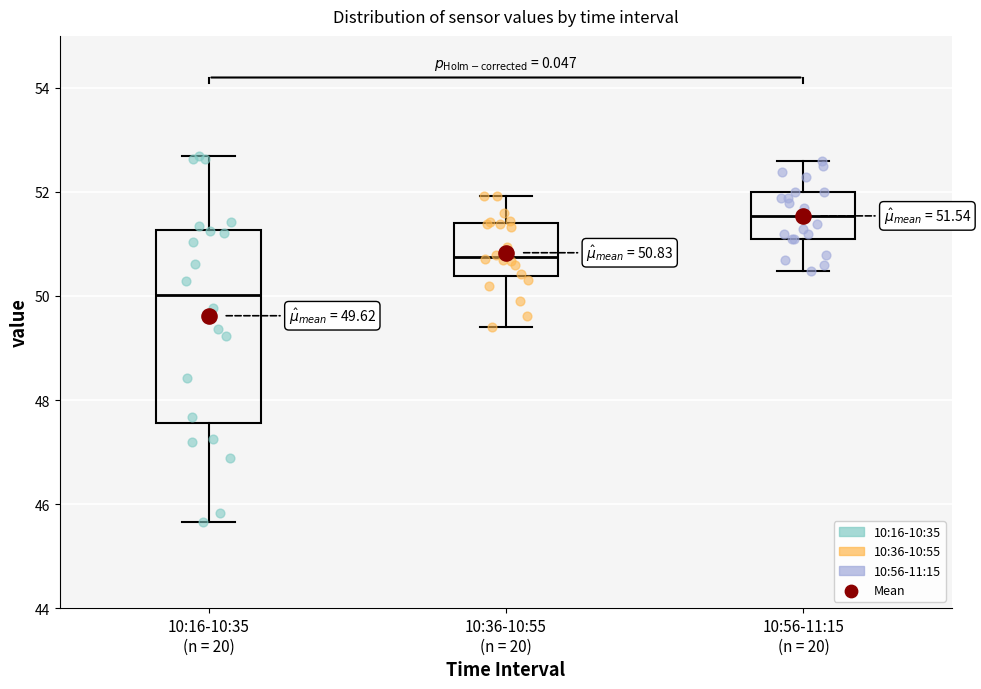

Comparing the boxes themselves (not the whiskers), which one is the tallest?

10:16-10:35 (n = 20)